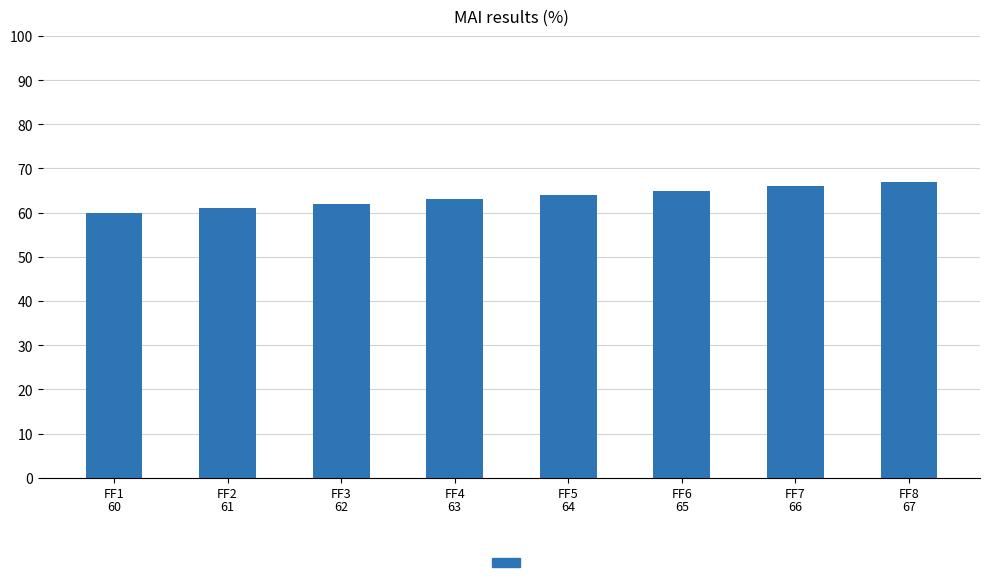

Does the chart contain stacked bars?

No